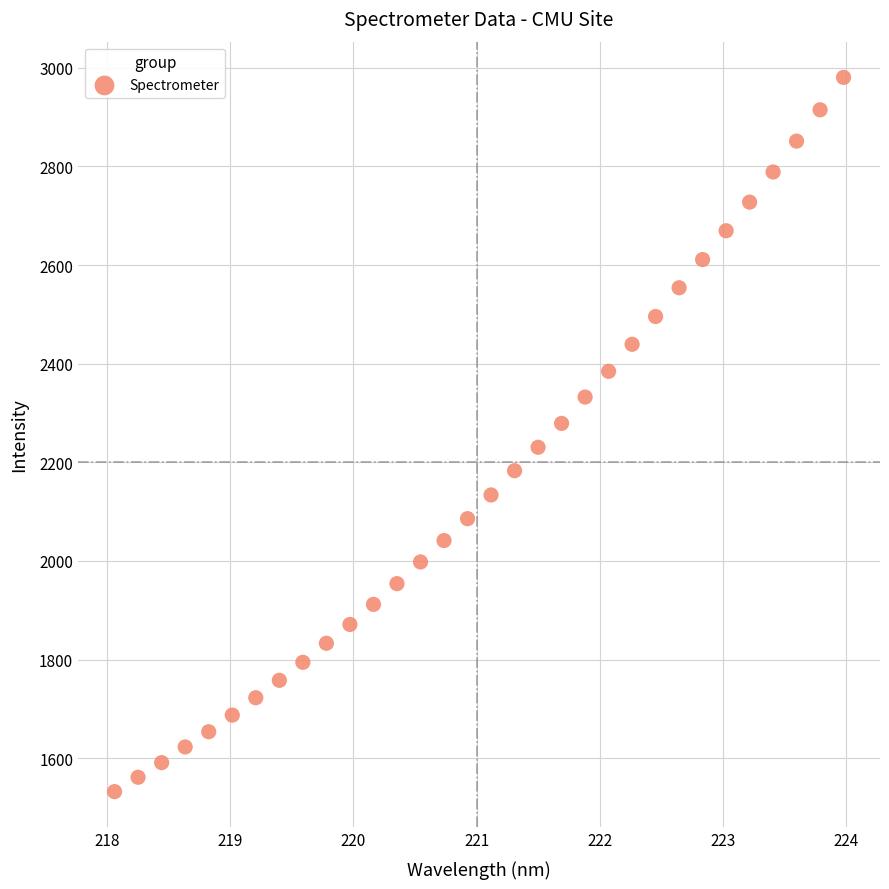

What is the range of X values (max minus min)?

5.9